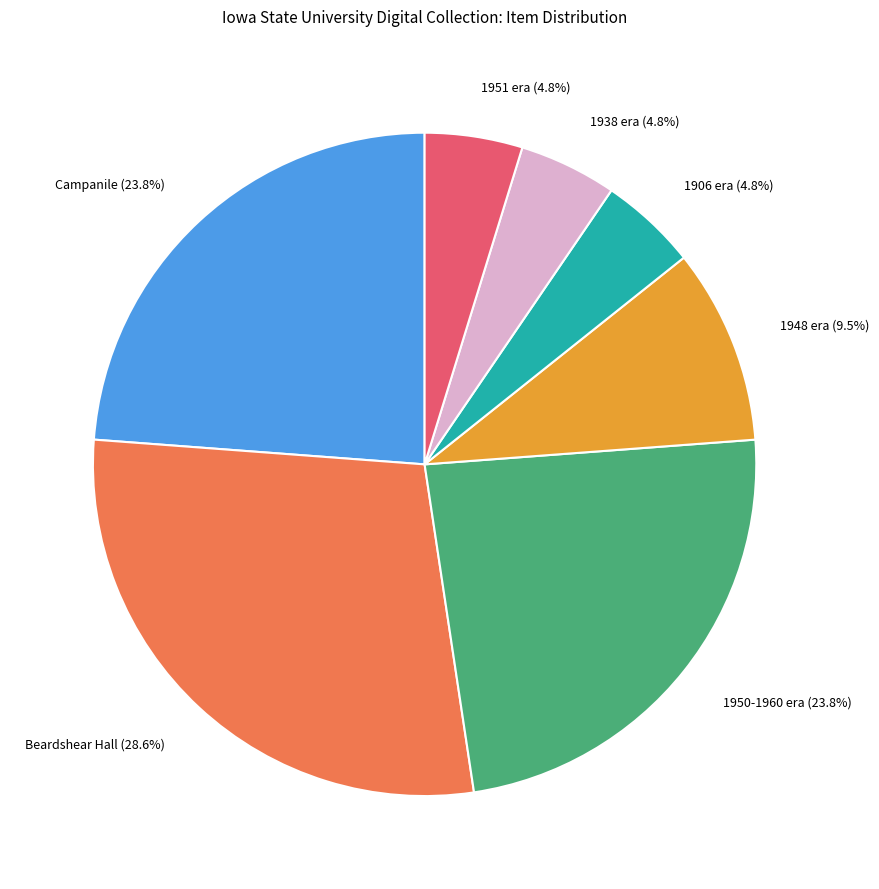

Is there any slice that represents more than half of the pie?

No